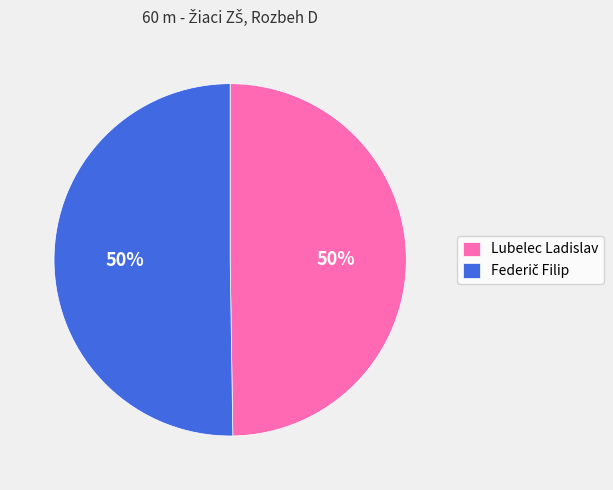

What percentage is the Lubelec Ladislav slice, to the nearest percent?

50%